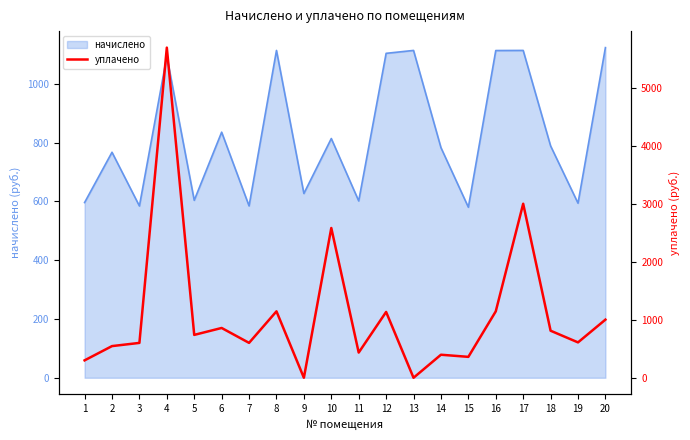

Reading left to right, what are all the values shown in this chart?

1=300.0	2=545.9	3=601.1	4=5692.4	5=739.2	6=858.6	7=601.6	8=1145.3	9=0.0	10=2582.2	11=434.4	12=1134.8	13=0.0	14=397.1	15=360.4	16=1145.1	17=3000.2	18=811.3	19=609.9	20=1002.0